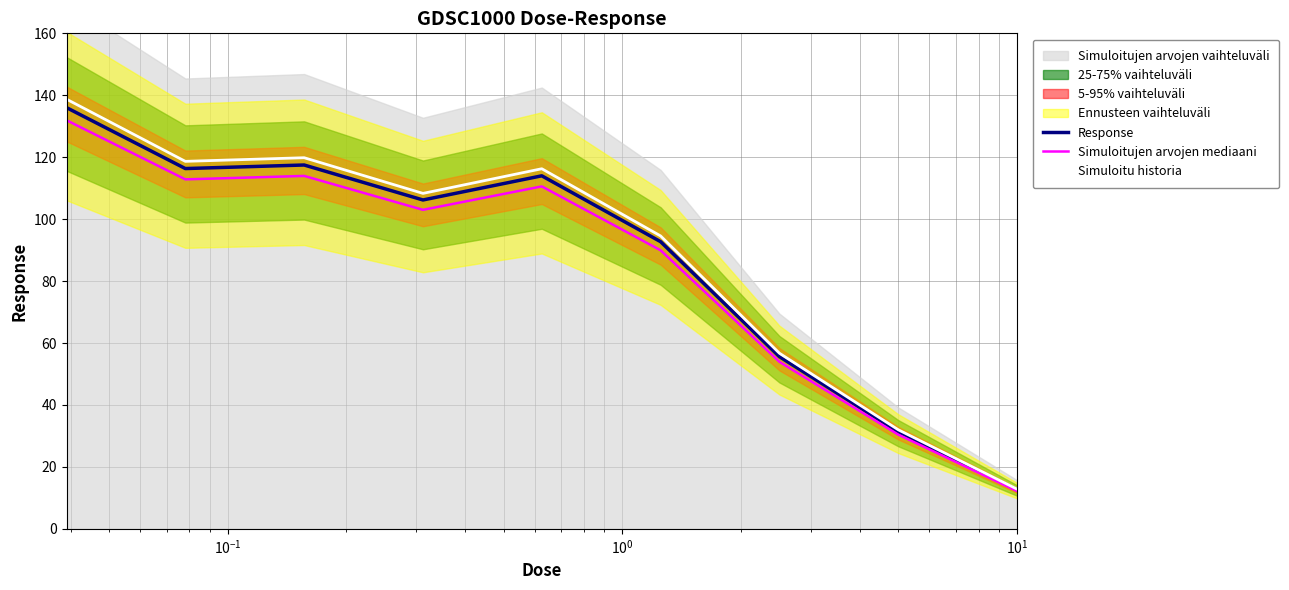

What is the highest value of the Response series?

136.0